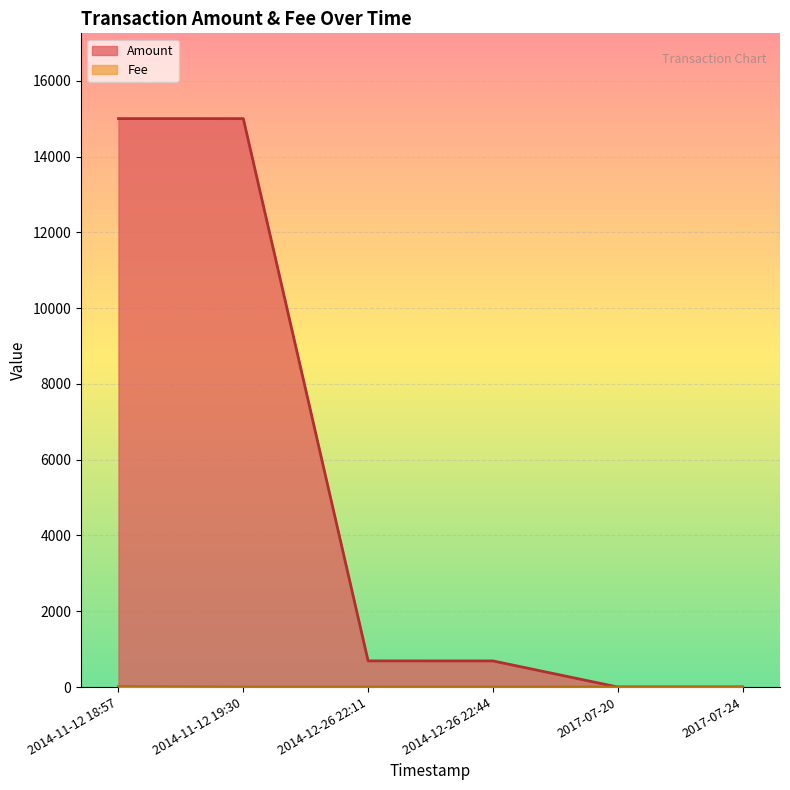

What is the difference between the second highest and minimum values in the Amount series?

15002